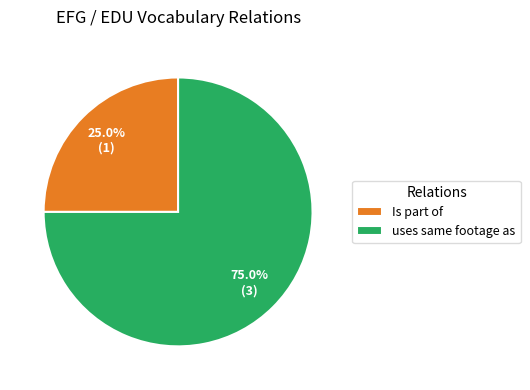

What portion of the pie excludes Is part of?

75.0%